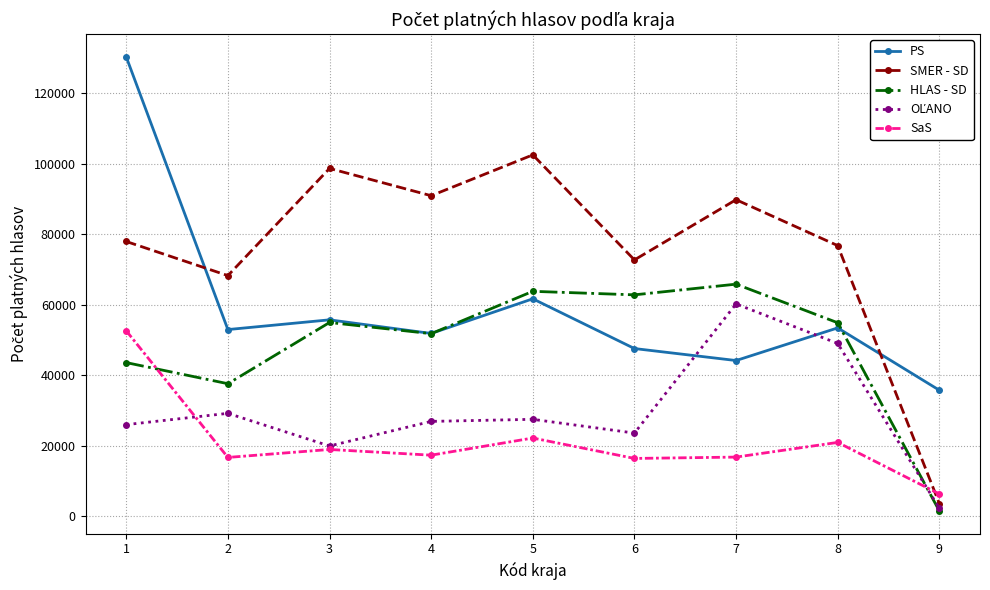

Does the chart display data point markers on the line(s)?

Yes